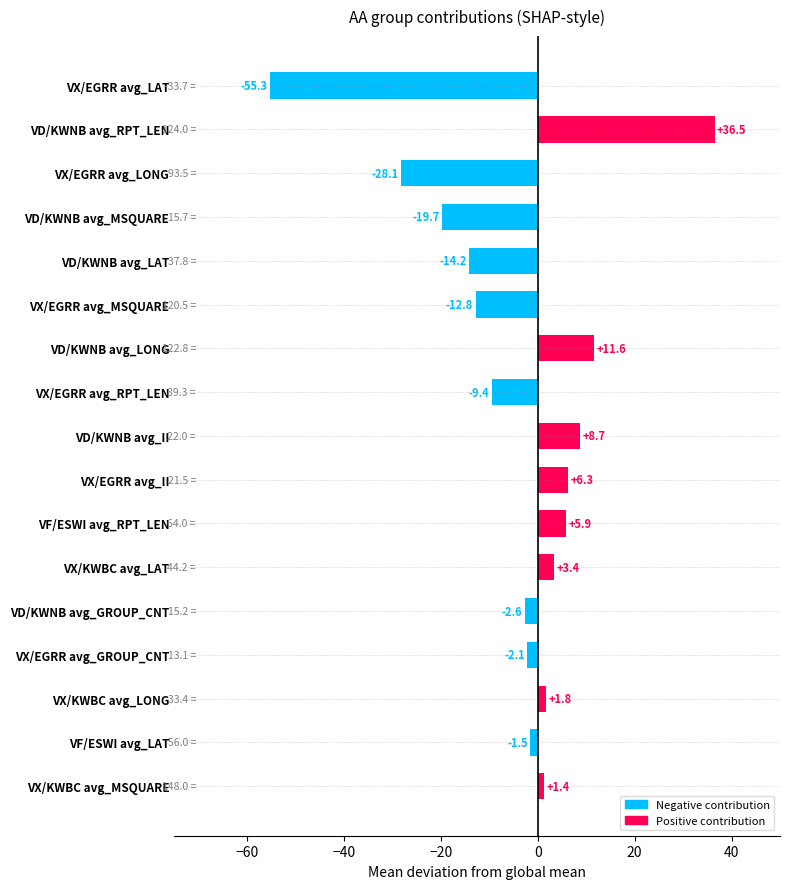

What is the change in value from VD/KWNB avg_LONG to VD/KWNB avg_GROUP_CNT?

-14.2